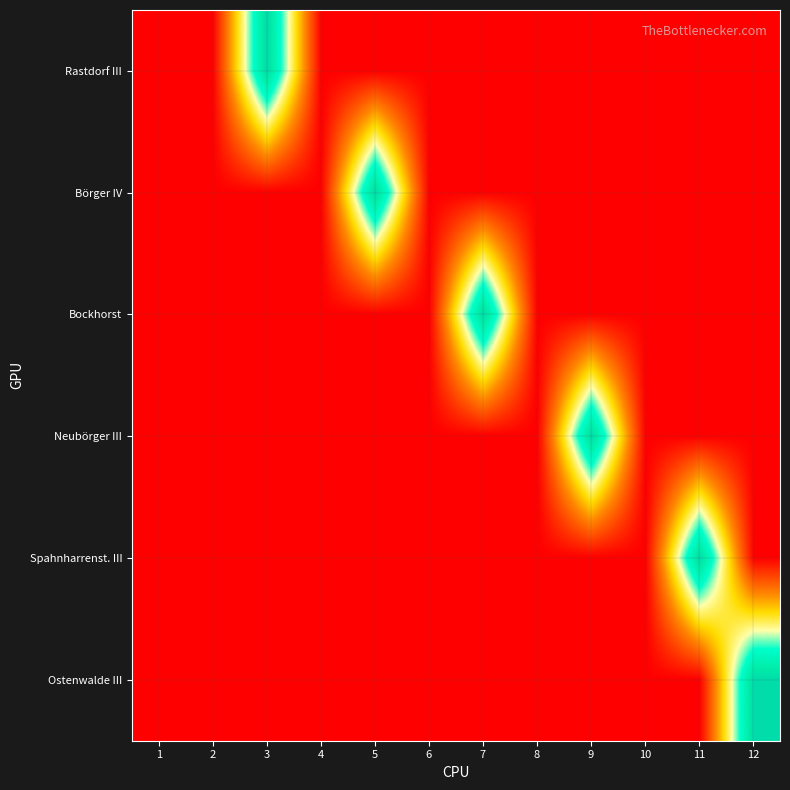

Reading left to right, what are all the values shown in this chart?

Rastdorf III: 1=0	2=0	3=1	4=0	5=0	6=0	7=0	8=0	9=0	10=0	11=0	12=0
Börger IV: 1=0	2=0	3=0	4=0	5=1	6=0	7=0	8=0	9=0	10=0	11=0	12=0
Bockhorst: 1=0	2=0	3=0	4=0	5=0	6=0	7=1	8=0	9=0	10=0	11=0	12=0
Neubörger III: 1=0	2=0	3=0	4=0	5=0	6=0	7=0	8=0	9=1	10=0	11=0	12=0
Spahnharrenst. III: 1=0	2=0	3=0	4=0	5=0	6=0	7=0	8=0	9=0	10=0	11=1	12=0
Ostenwalde III: 1=0	2=0	3=0	4=0	5=0	6=0	7=0	8=0	9=0	10=0	11=0	12=1